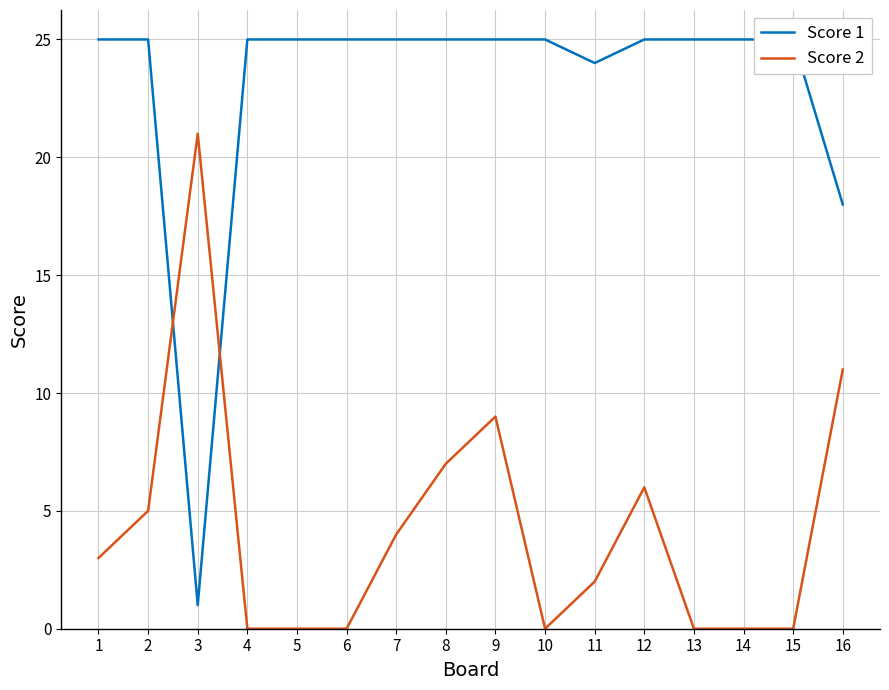

Which category has the lowest value in the Score 1 series?

3